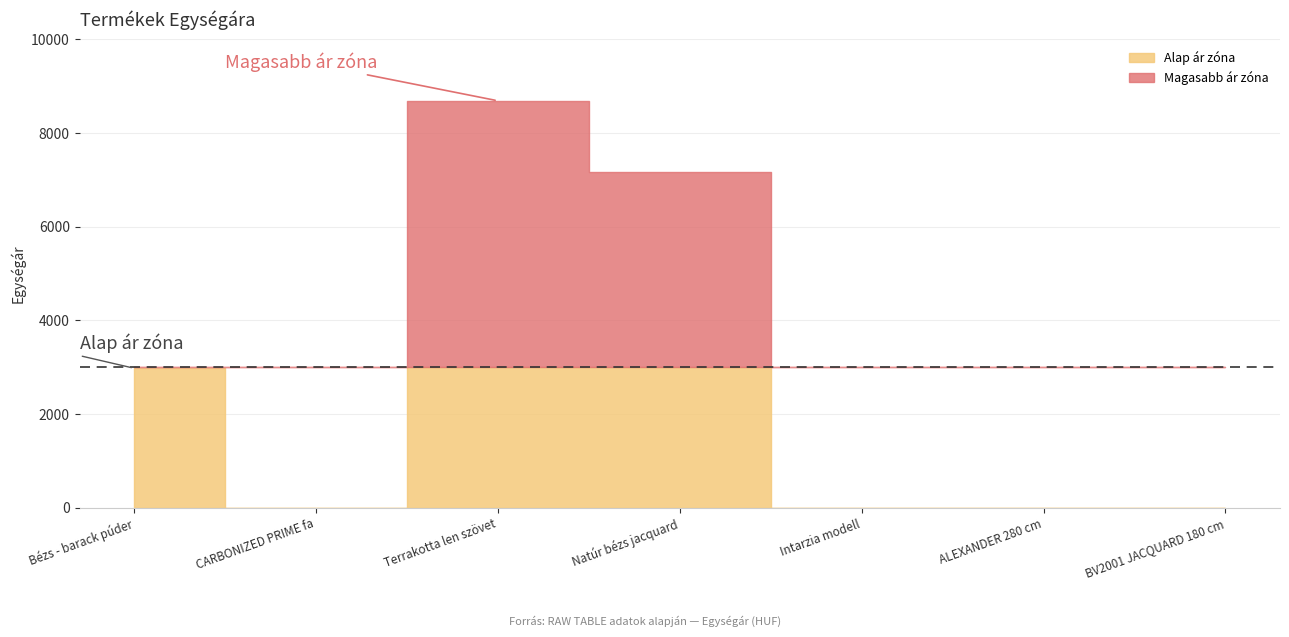

How many positive values are there?

3